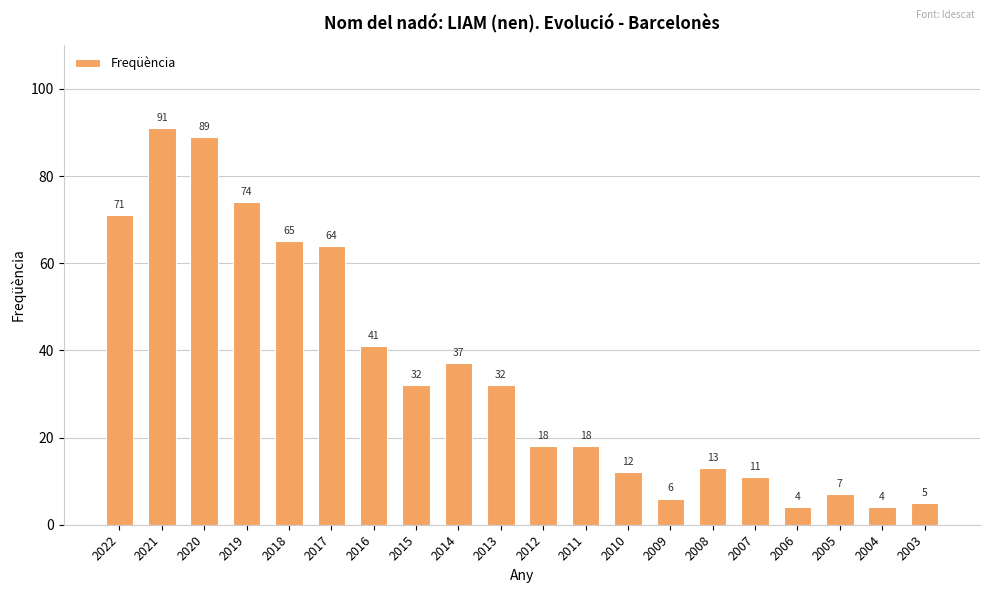

What is the value of the 2nd bar from the left?

91